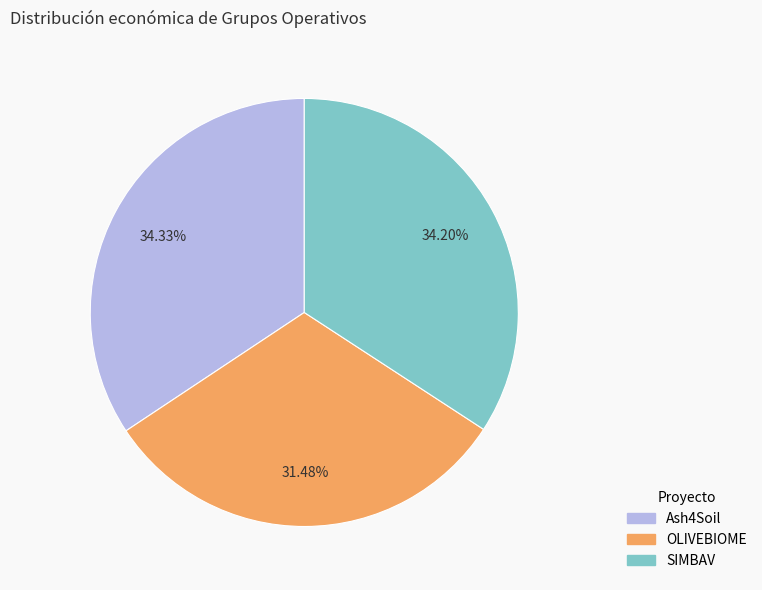

Which has a higher value, OLIVEBIOME or SIMBAV?

SIMBAV